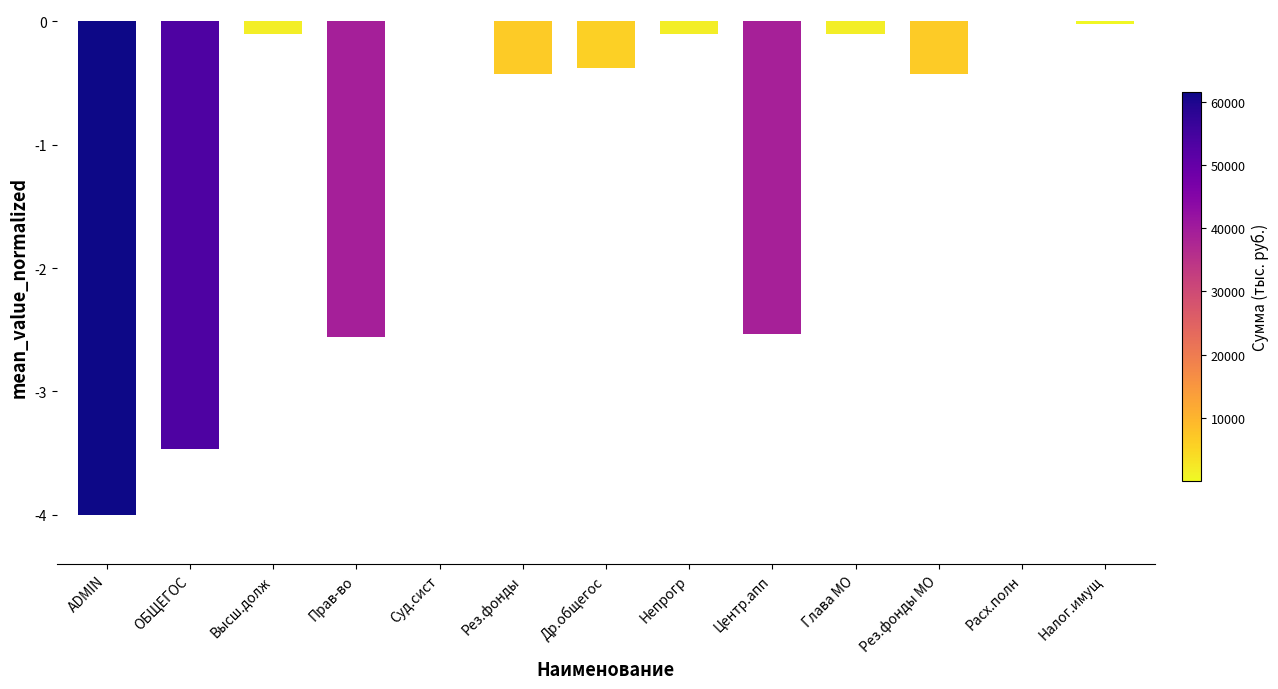

What is the sum of all values?

-14.1